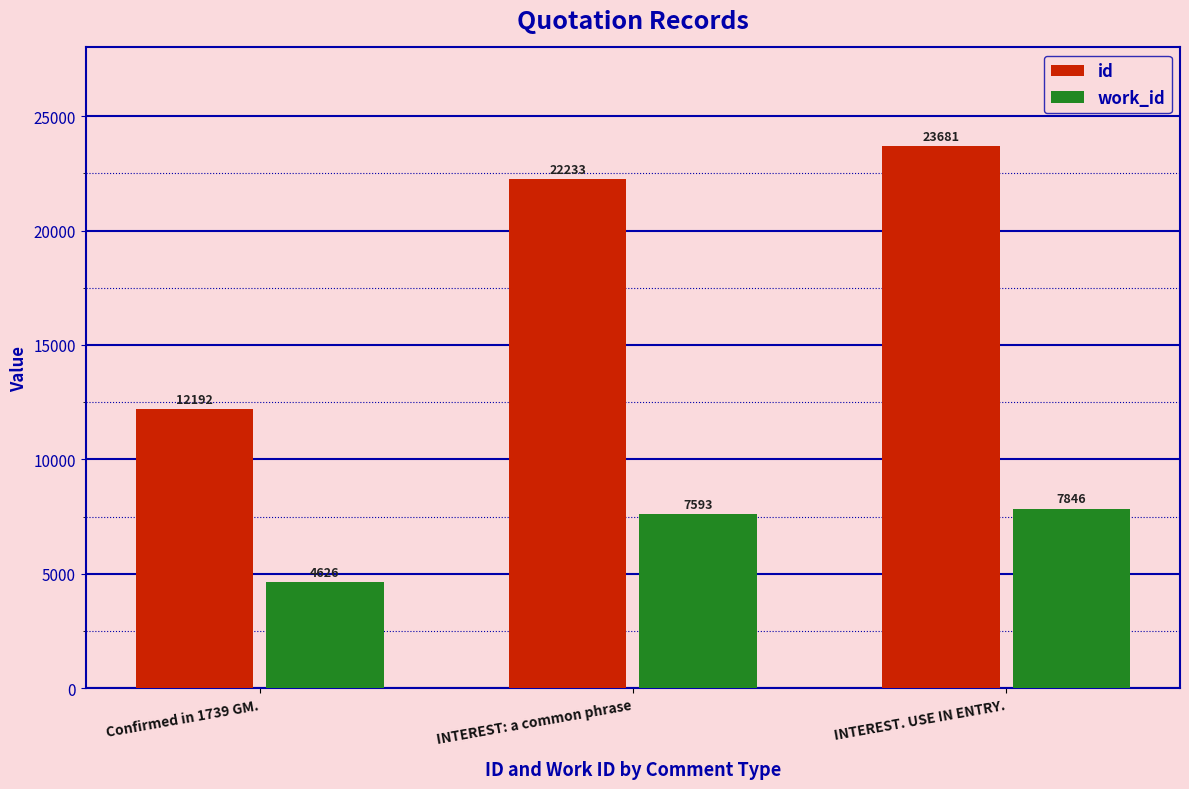

What is the sum of all id values?

58106